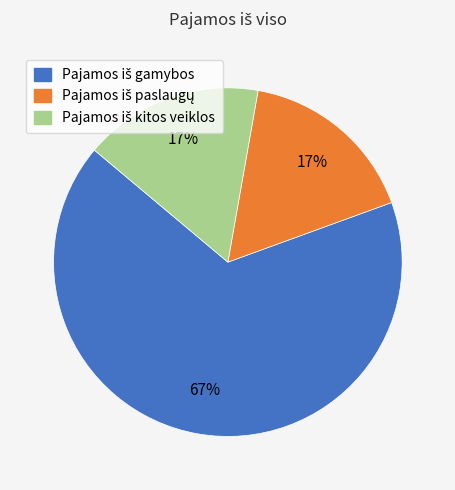

To the nearest percent, what is the difference between the largest and smallest slice percentages?

50%